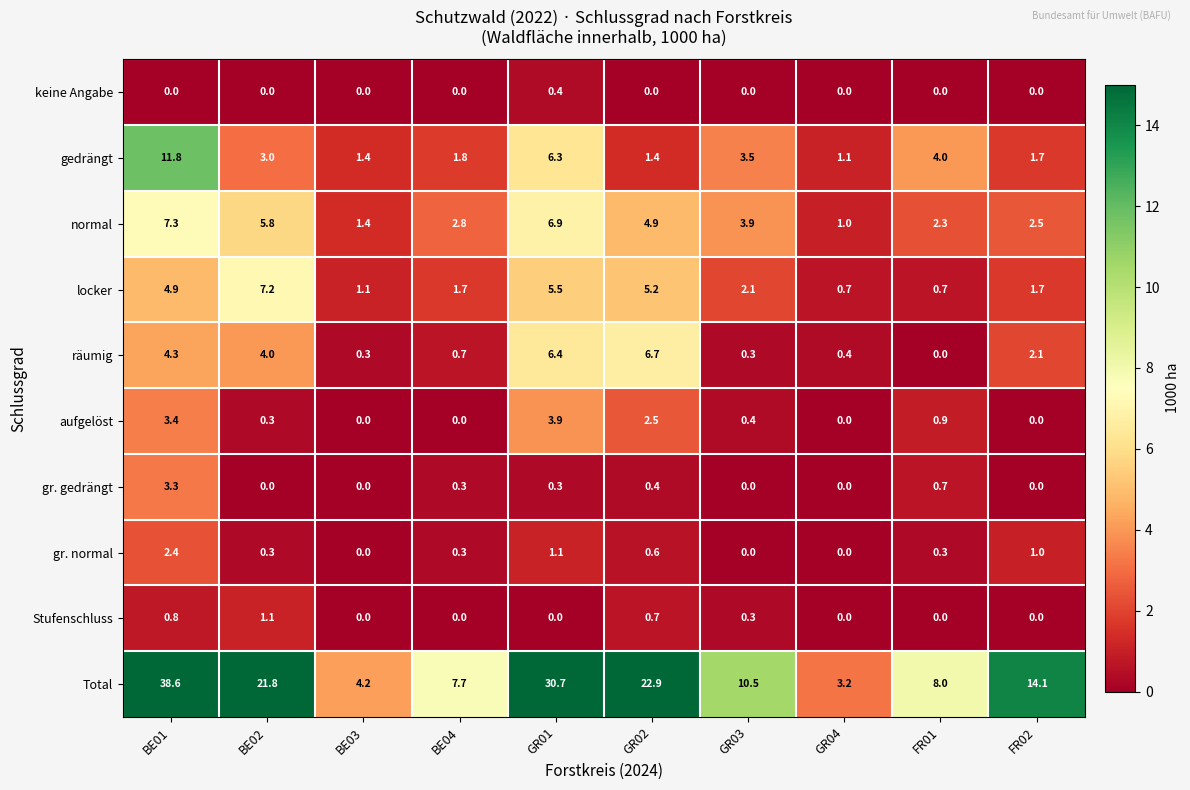

Which category has the highest value across all series?

BE01